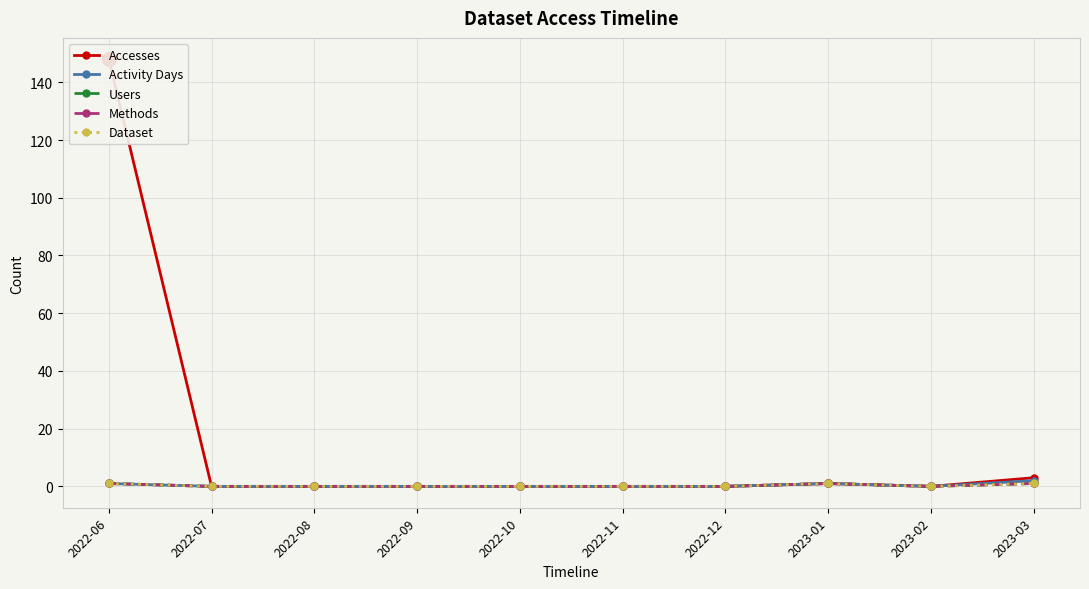

What is the difference between the second highest and minimum values in the Users series?

1